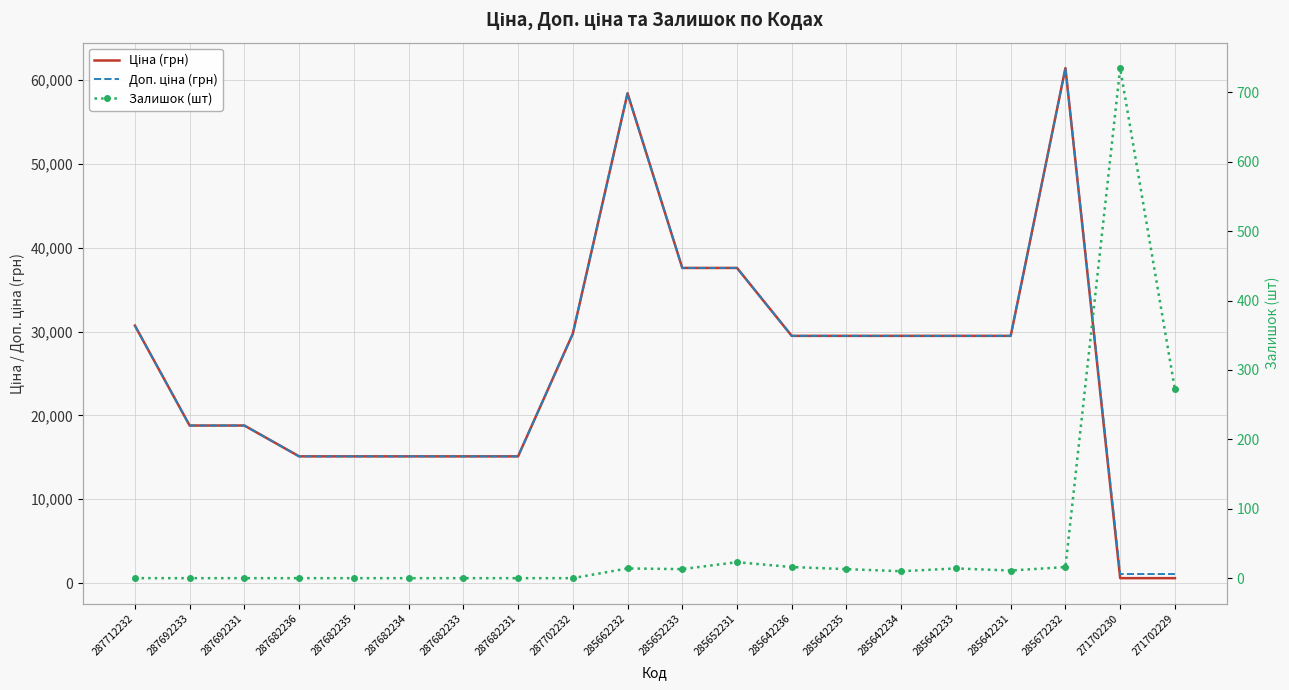

What is the average value of the Доп. ціна (грн) series?

25916.3